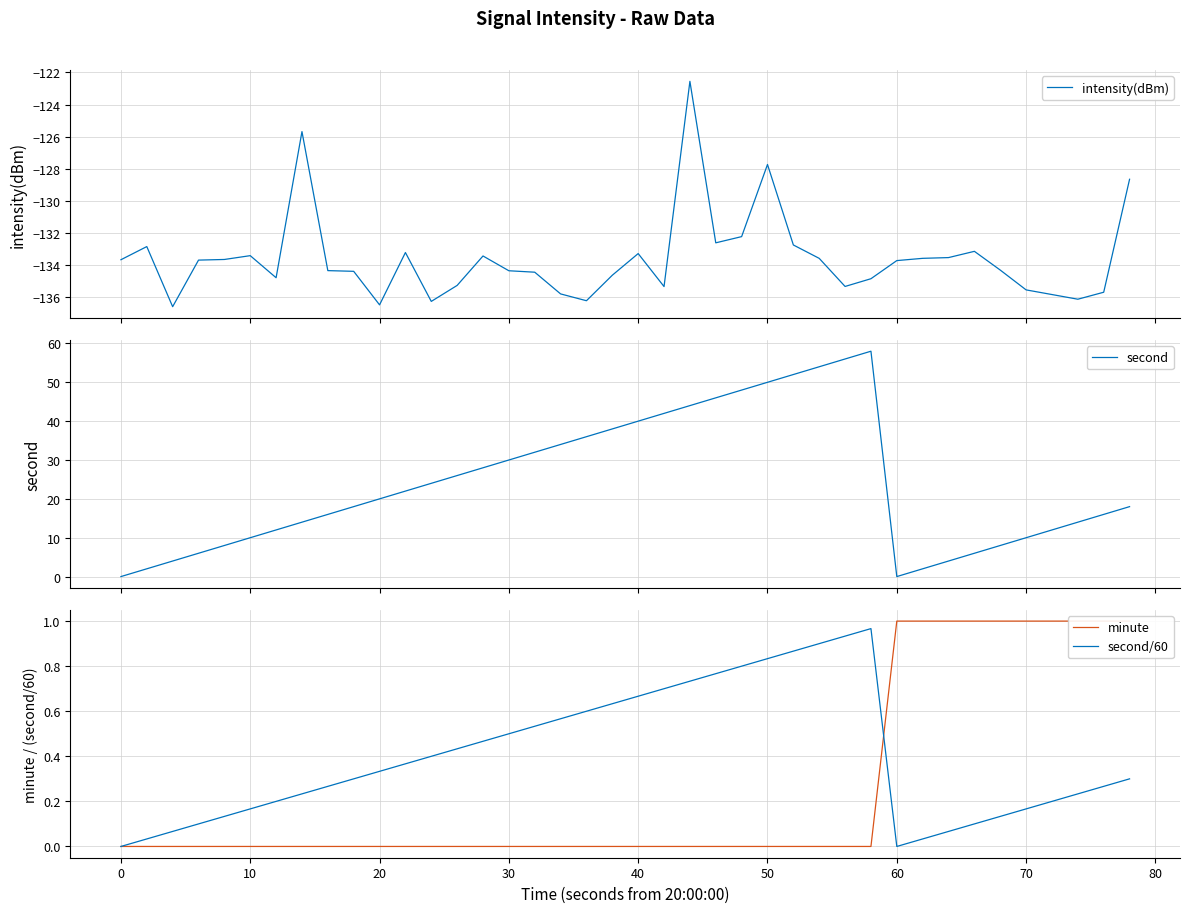

What is the highest value of the intensity(dBm) series?

-122.6